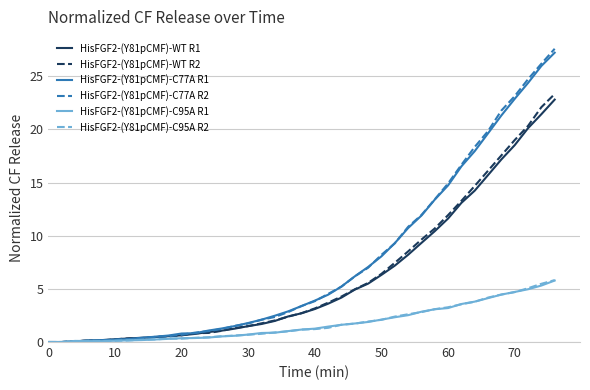

Which series has the largest range (max minus min)?

HisFGF2-(Y81pCMF)-C77A R2